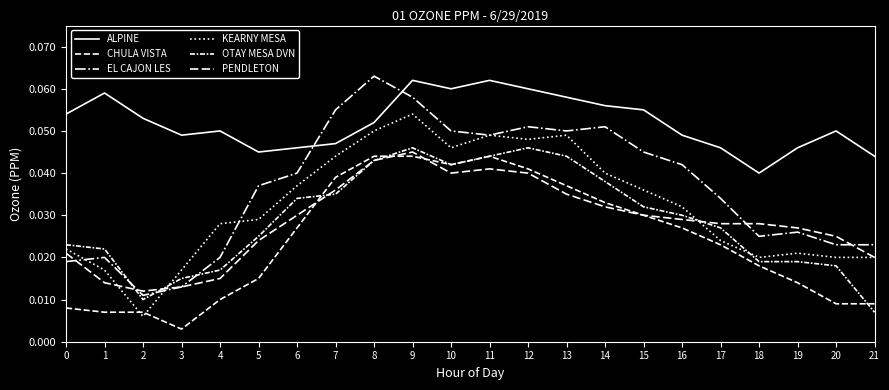

At which label does OTAY MESA DVN reach its minimum?

21